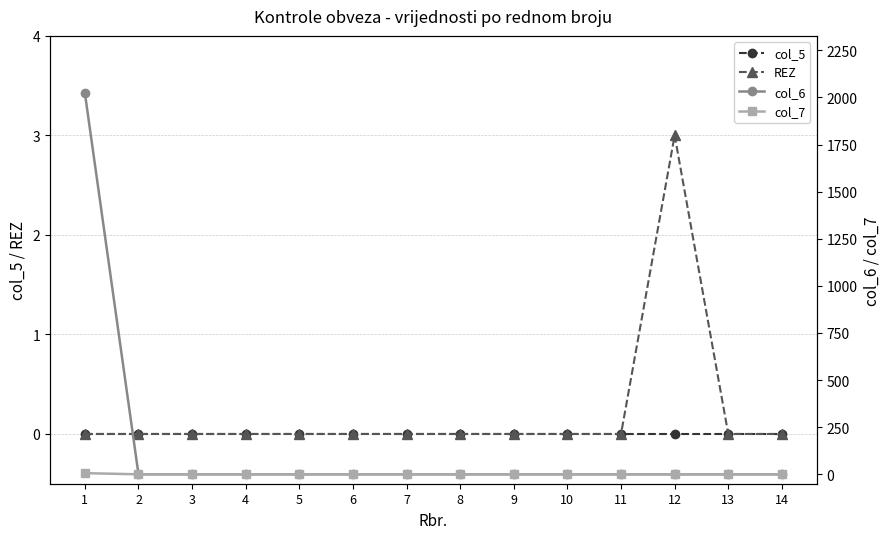

Which label corresponds to the smallest value in the chart?

1